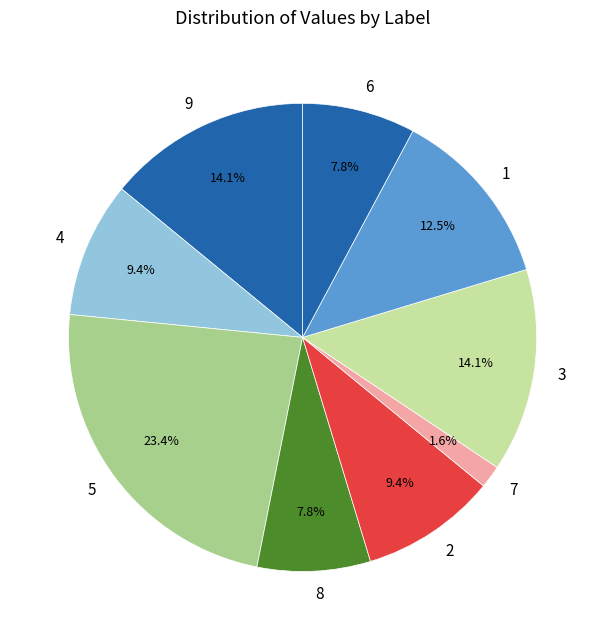

Approximately how many times larger is the value at 6 compared to 9?

0.6